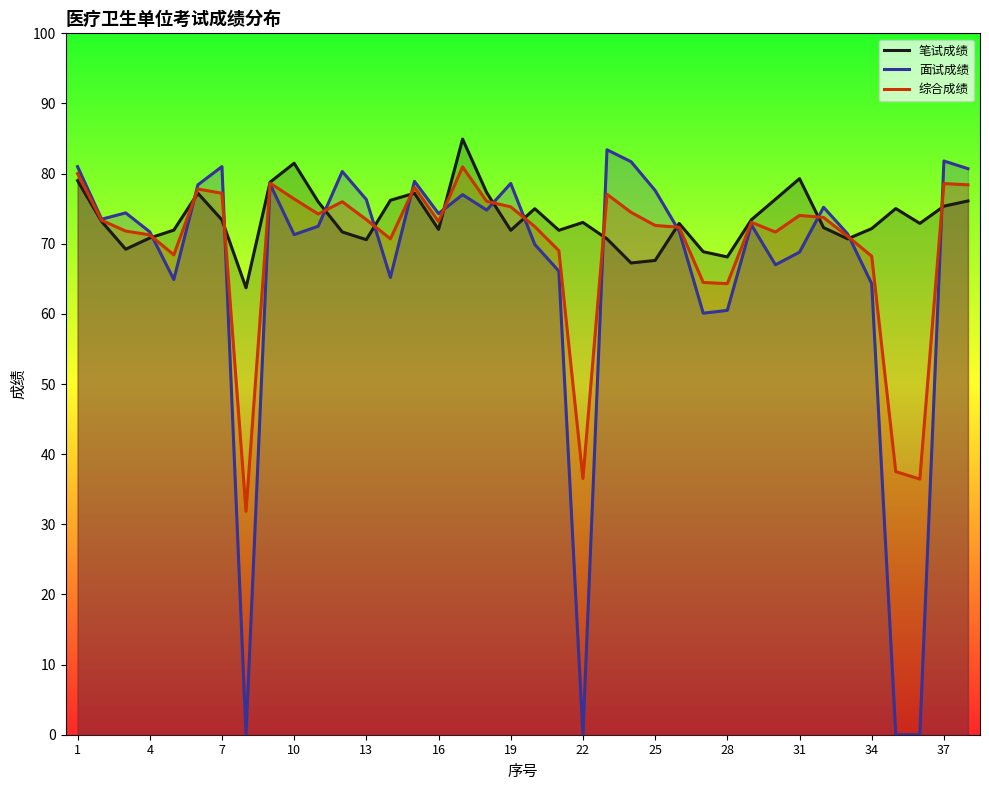

The value of 面试成绩 at 22 is 0.0. True or false?

True